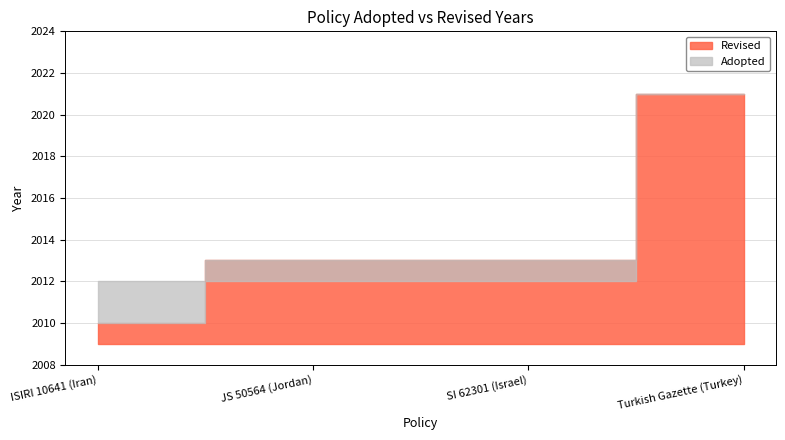

Where is Revised nearest to the value 1006?

ISIRI 10641 (Iran)